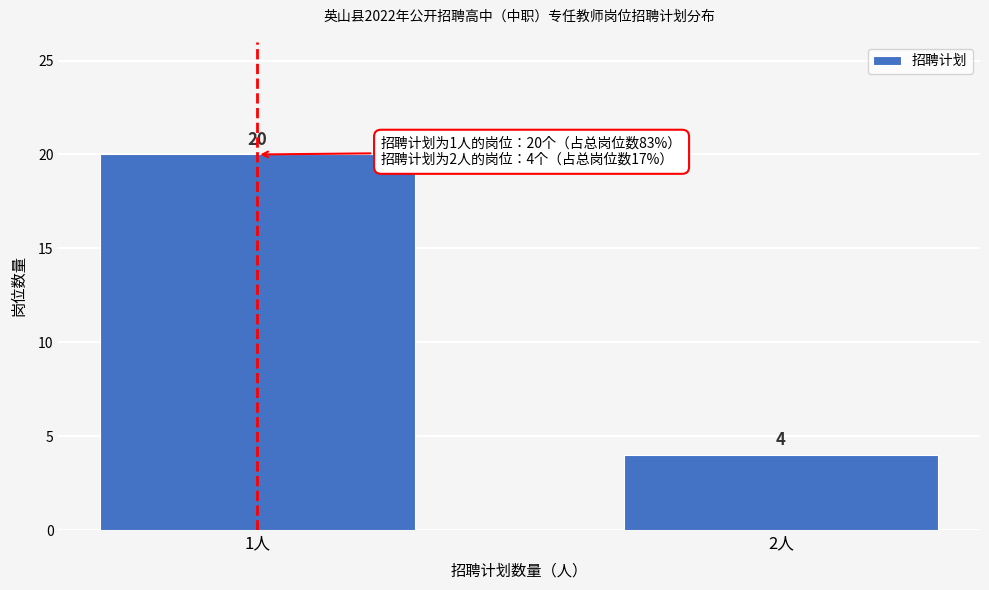

Reading right to left, what are all the values shown in this chart?

4	20